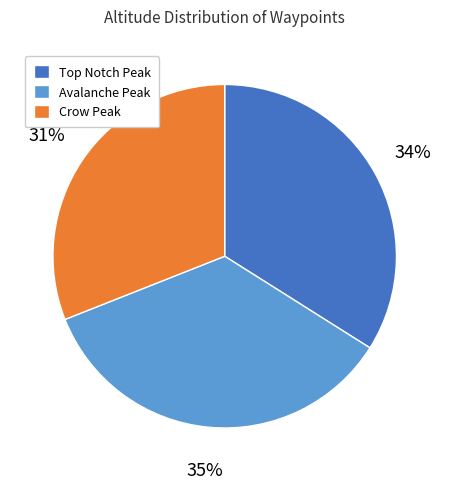

To the nearest percent, what is the difference between the largest and smallest slice percentages?

4%